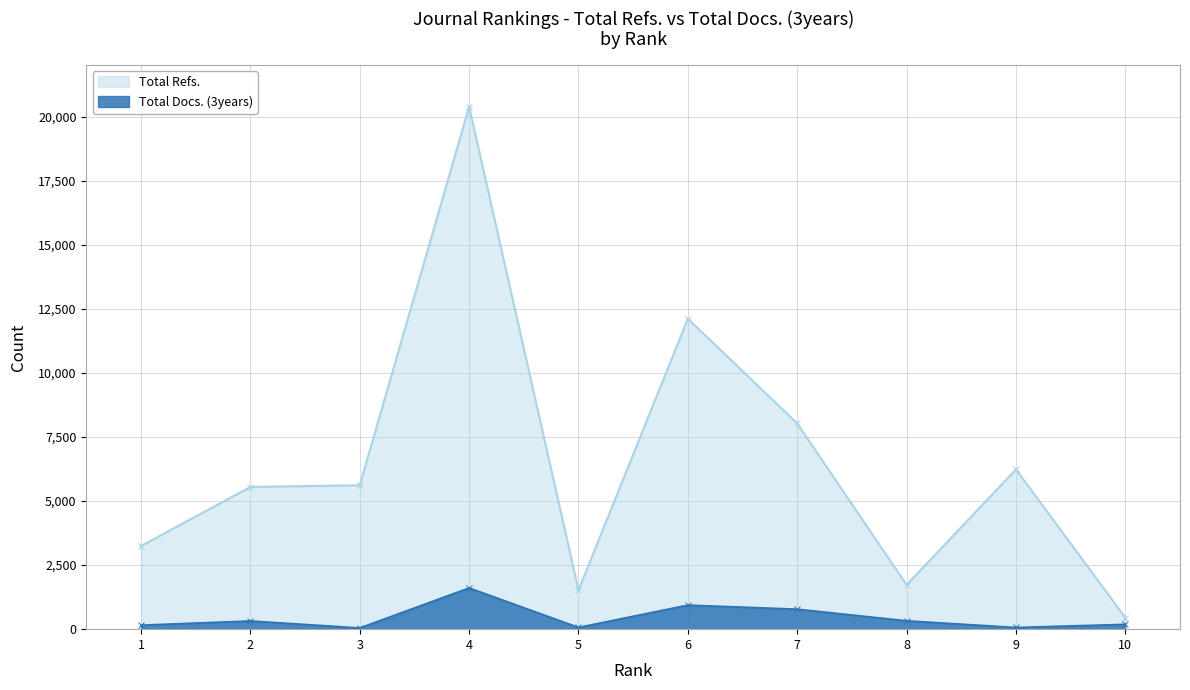

What is the lowest value of the Total Docs. (3years) series?

48